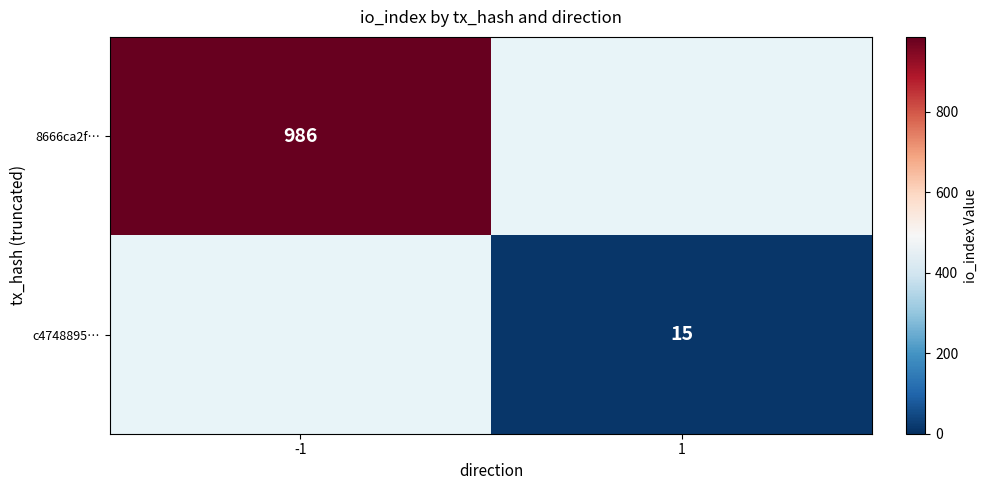

At how many categories does at least one series exceed 637?

1